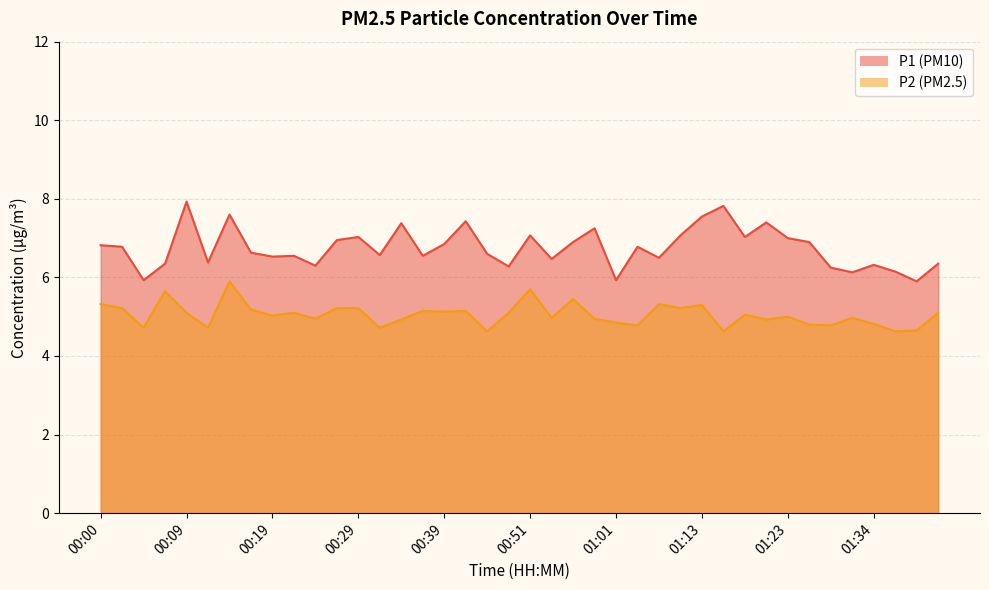

What is the minimum value for P1?

5.9